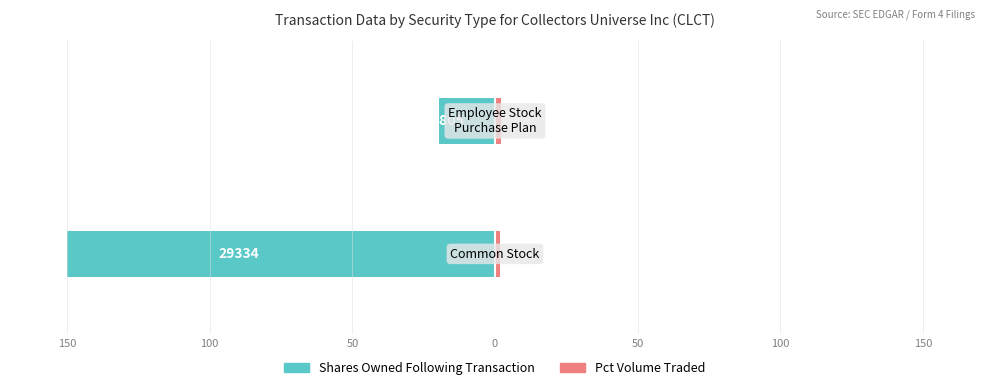

Reading left to right, extract all data points from this chart.

Shares Owned Following Transaction: -150.0	-19.5
Pct Volume Traded: 1.8	2.0